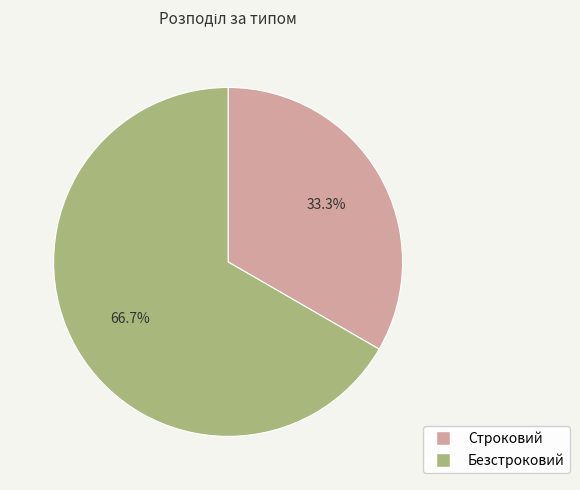

To the nearest percent, what is the difference between the Безстроковий and Строковий slice percentages?

33%